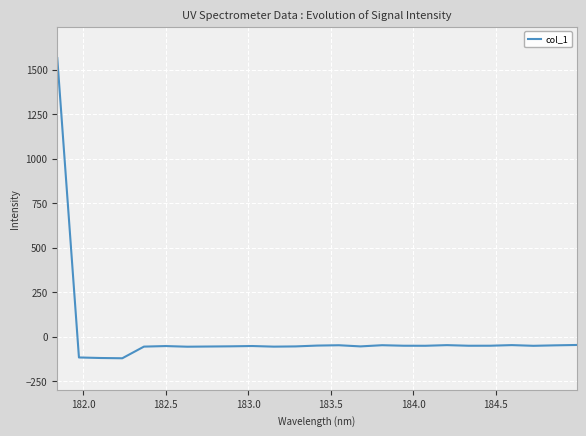

How many values are below zero?

24